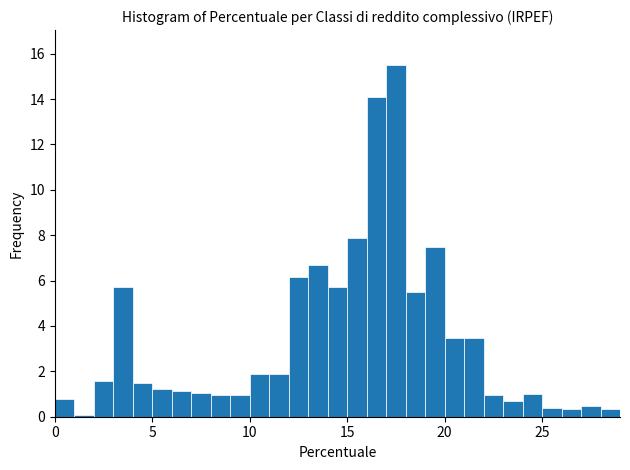

Around what value on the x-axis is the tallest bar? Give the approximate position of its centre, as read against the axis.

17.5